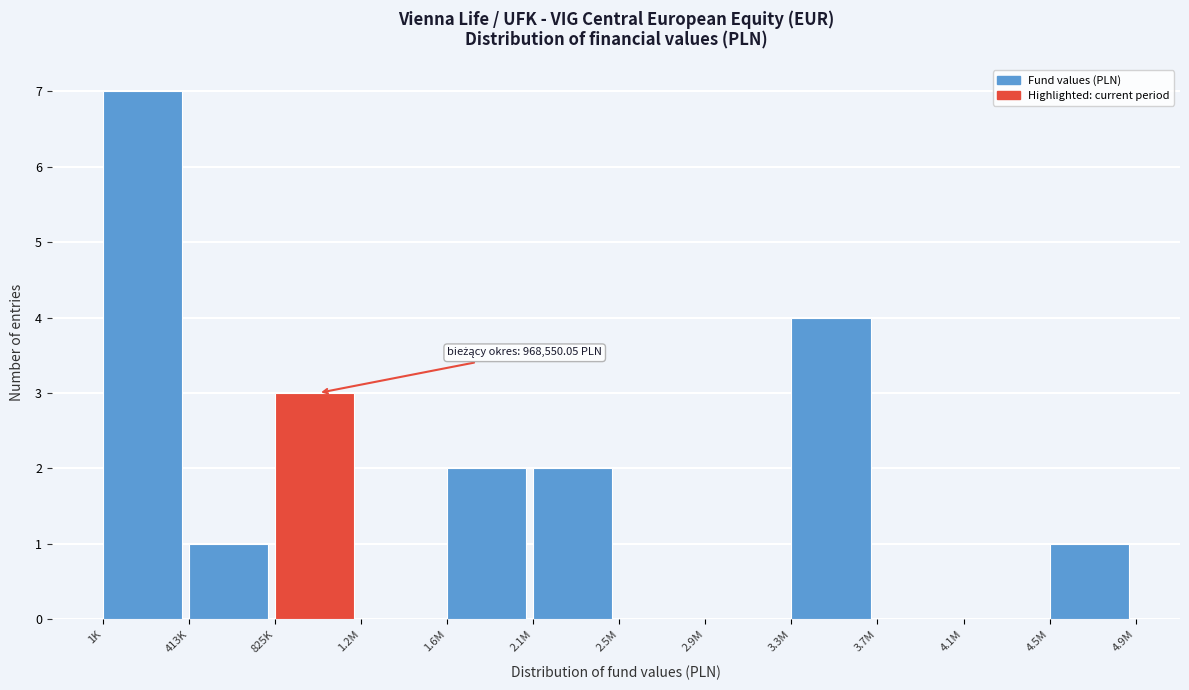

Reading left to right, list all the values displayed in this chart.

1K=7	413K=1	825K=3	1.2M=0	1.6M=2	2.1M=2	2.5M=0	2.9M=0	3.3M=4	3.7M=0	4.1M=0	4.5M=1